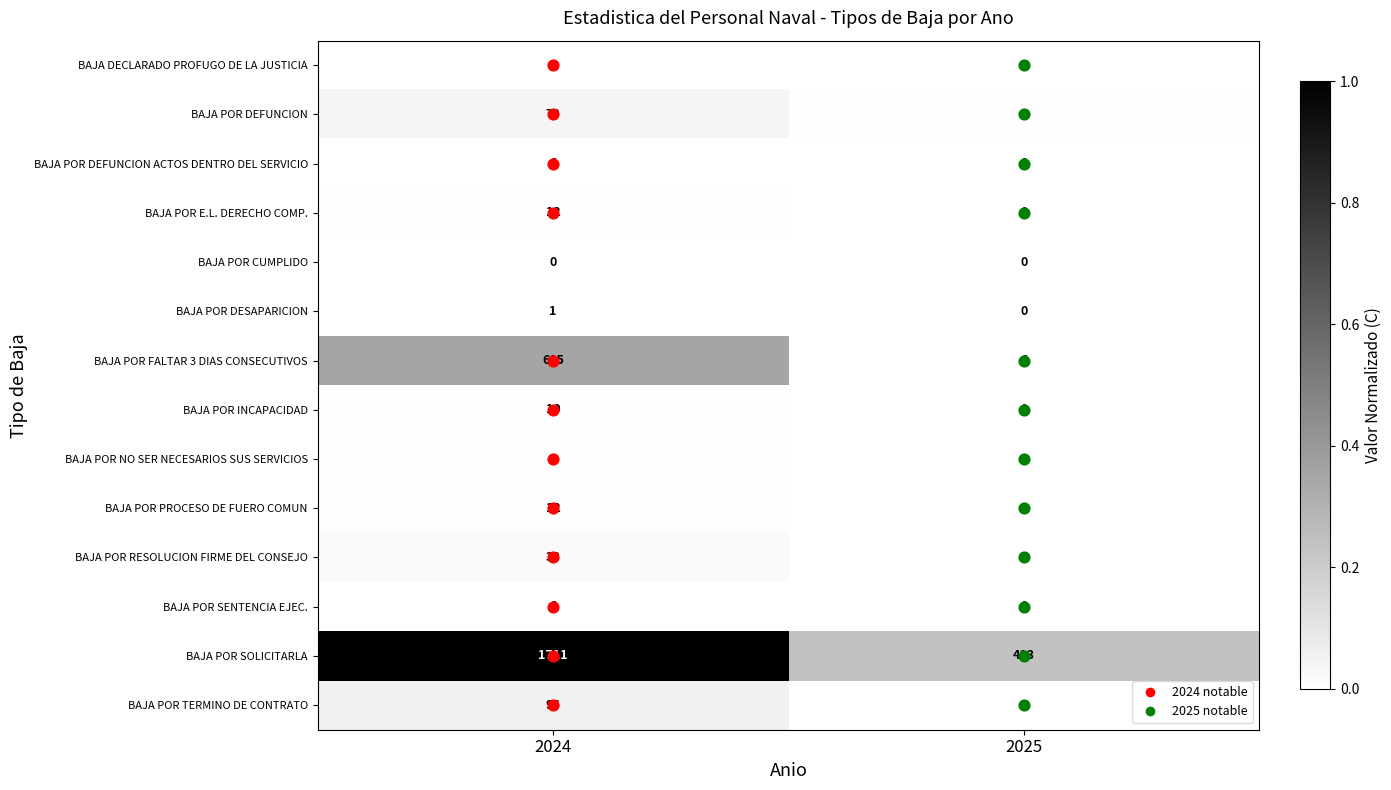

True or false: BAJA POR E.L. DERECHO COMP. has a value of 12 at 2024.

True